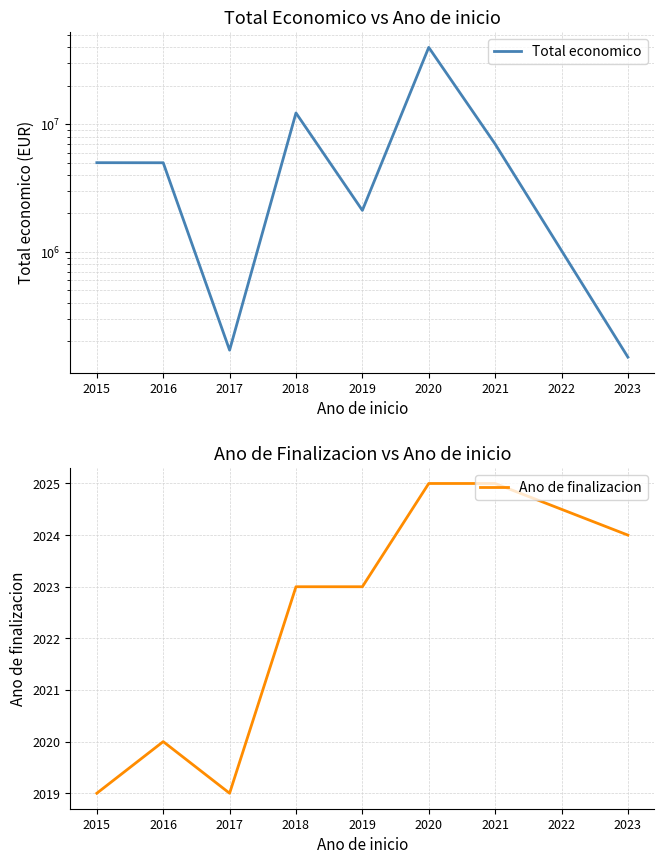

True or false: Ano de finalizacion has a value of 2728 at 2016.

False